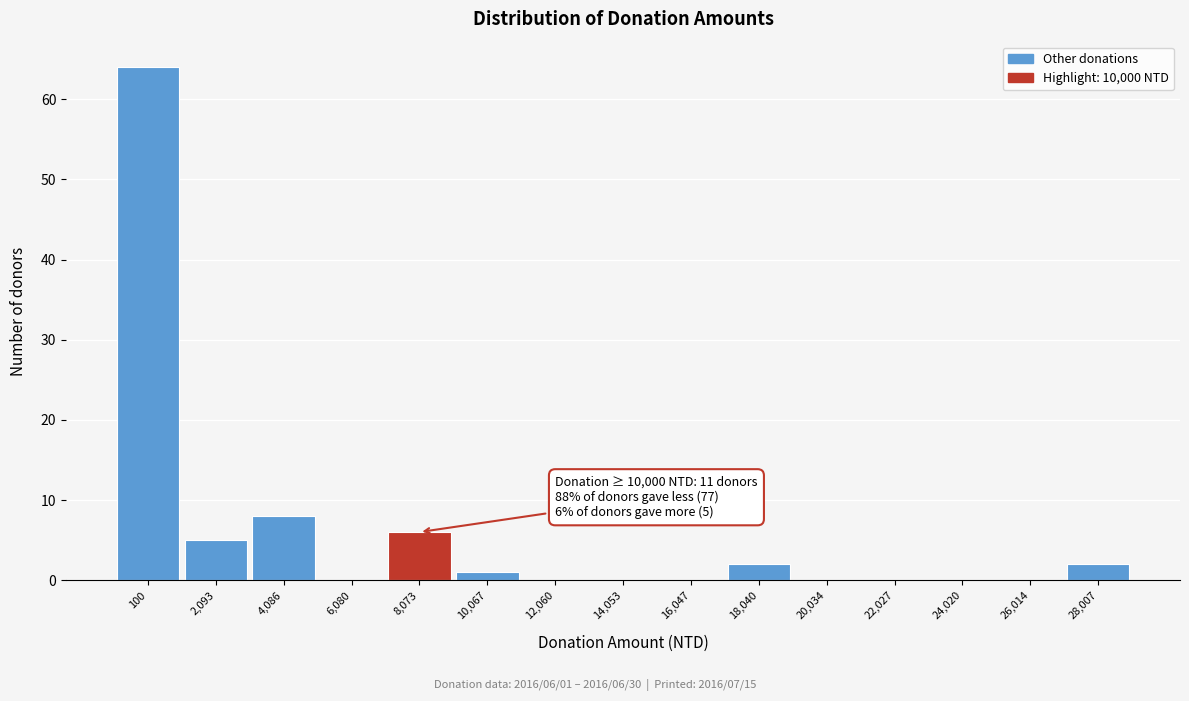

Reading left to right, transcribe all the data shown in this chart.

100=64	2,093=5	4,086=8	6,080=0	8,073=6	10,067=1	12,060=0	14,053=0	16,047=0	18,040=2	20,034=0	22,027=0	24,020=0	26,014=0	28,007=2